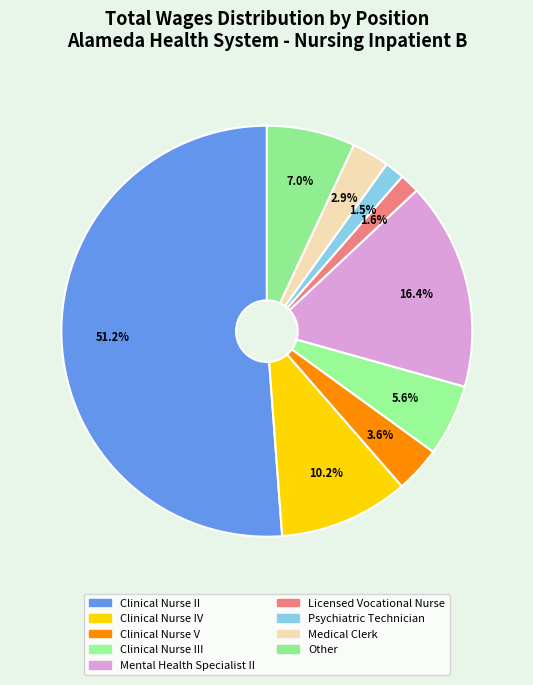

How many segments does this pie chart have?

9